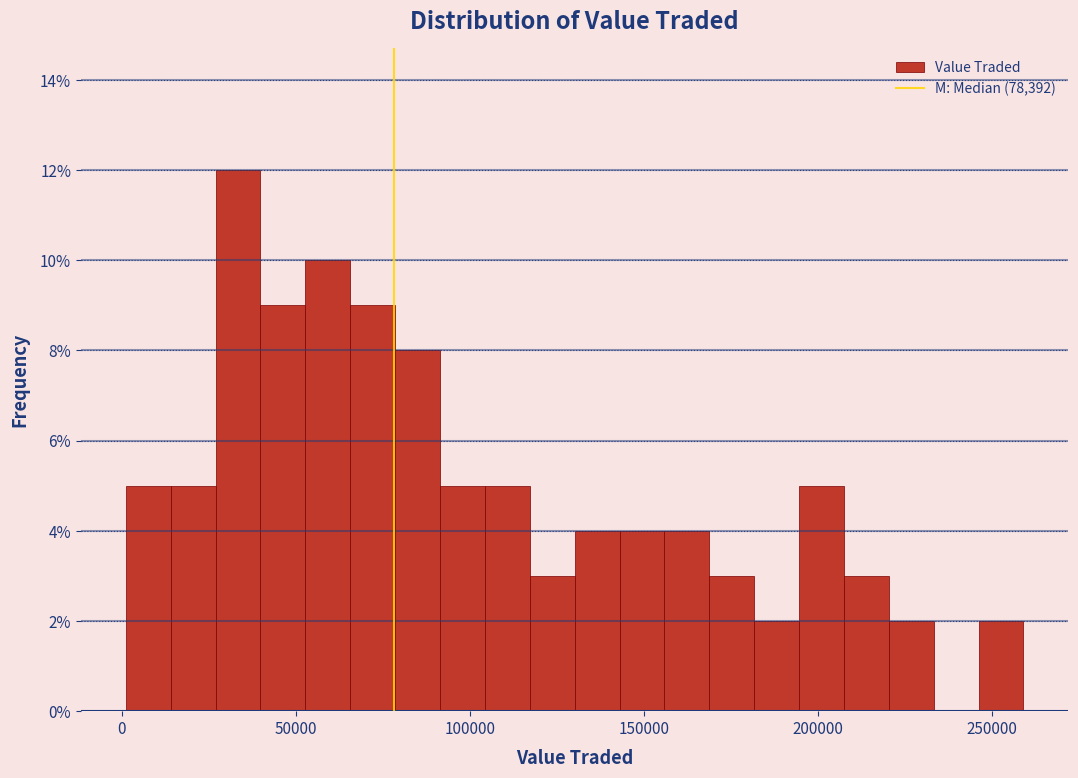

Read against the x-axis, roughly where is the centre of the tallest bar?

35000